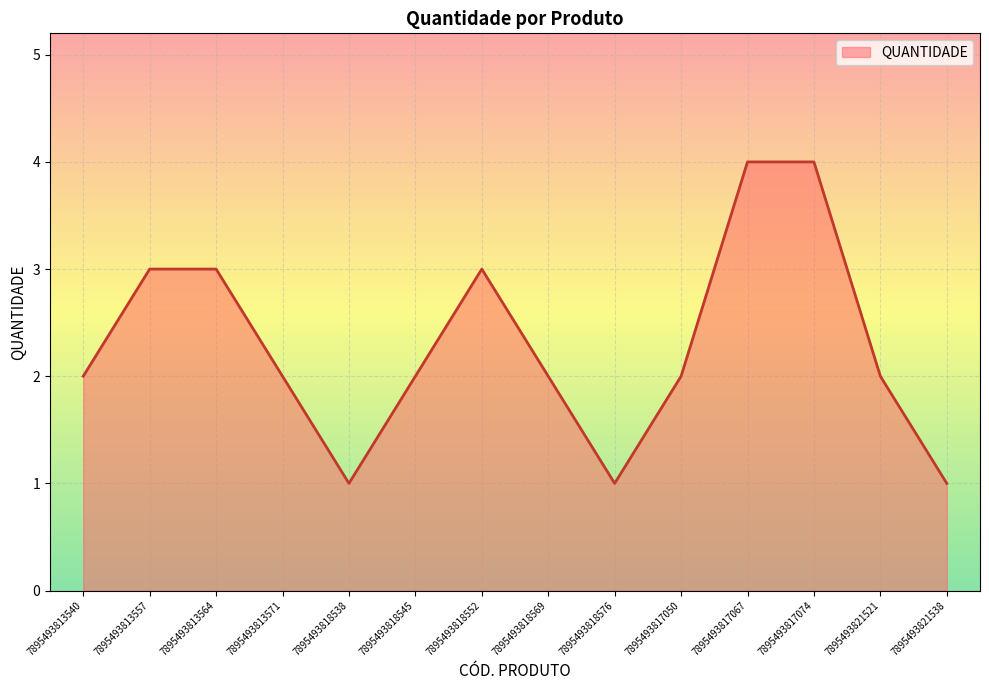

What is the change in value from 7895493813557 to 7895493813571?

-1